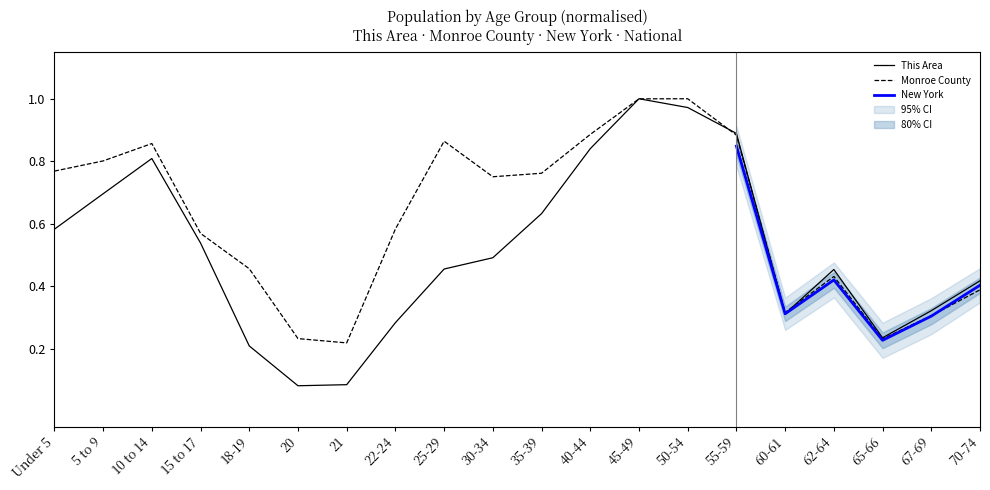

Which series has the largest range (max minus min)?

This Area